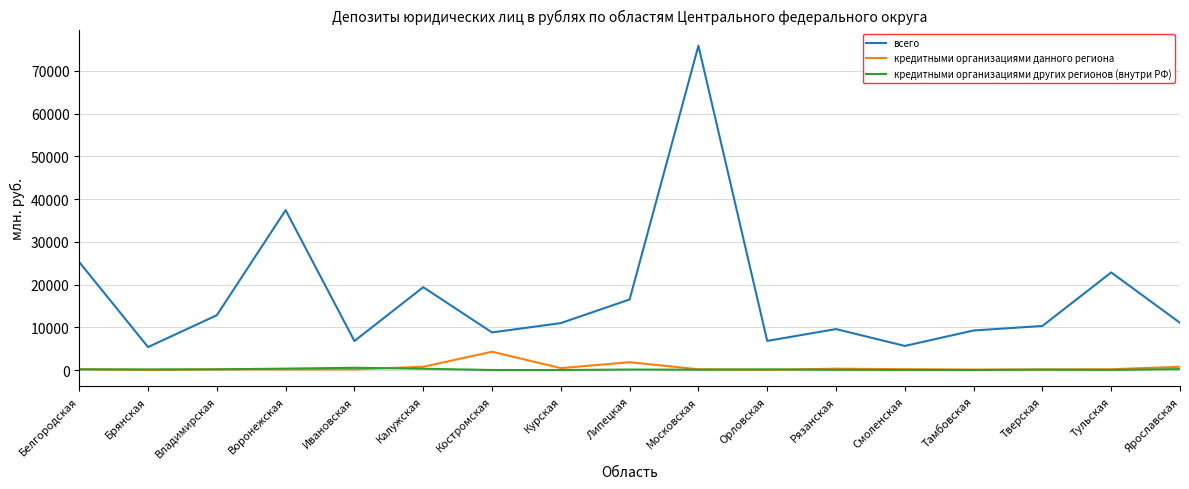

What is the difference between the всего values at Тверская and Курская?

670